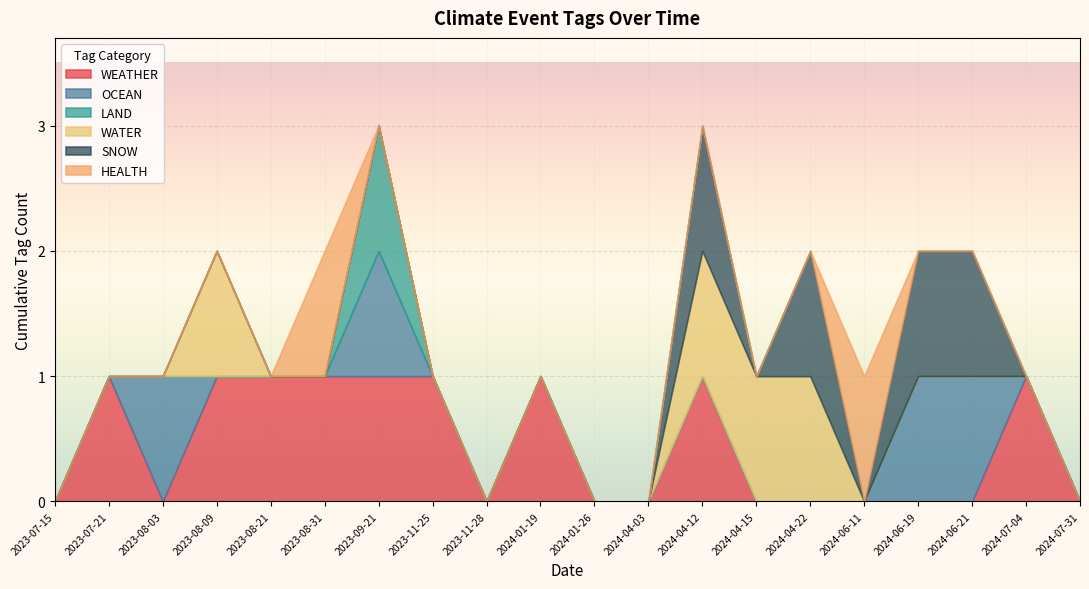

Does the chart display data point markers on the line(s)?

No